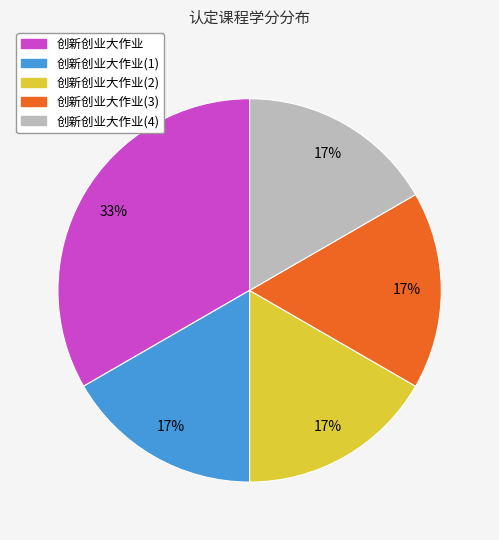

Is there any slice that represents more than half of the pie?

No